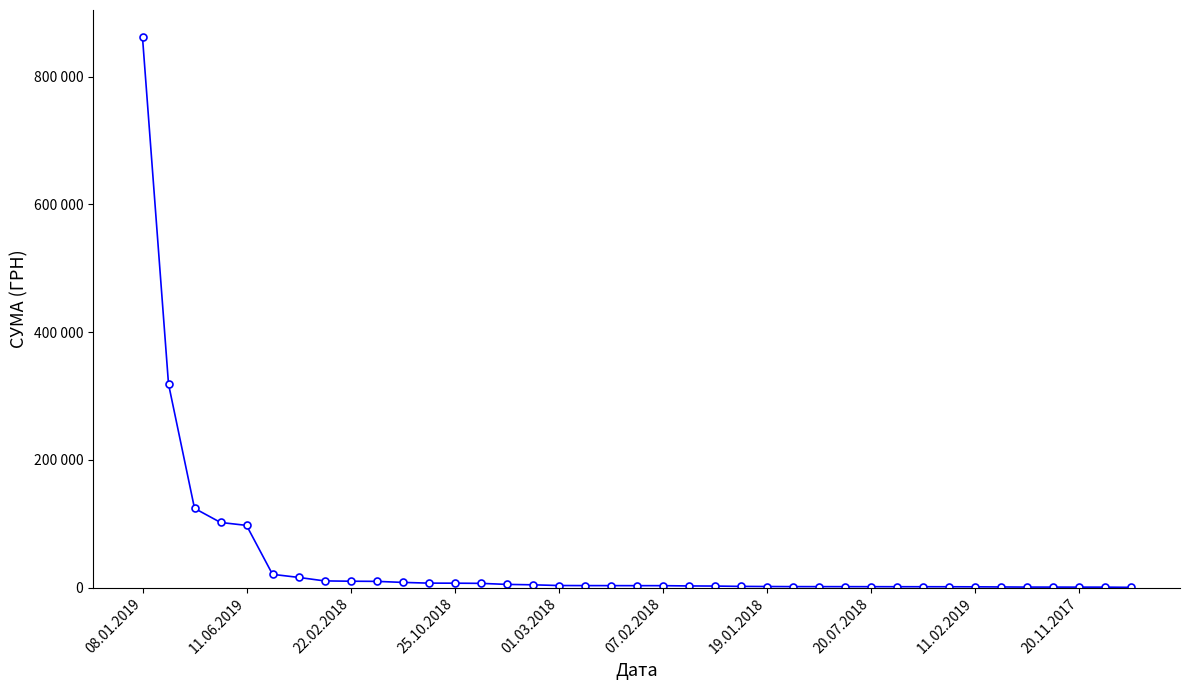

Is this an area chart (filled region under the line)?

No